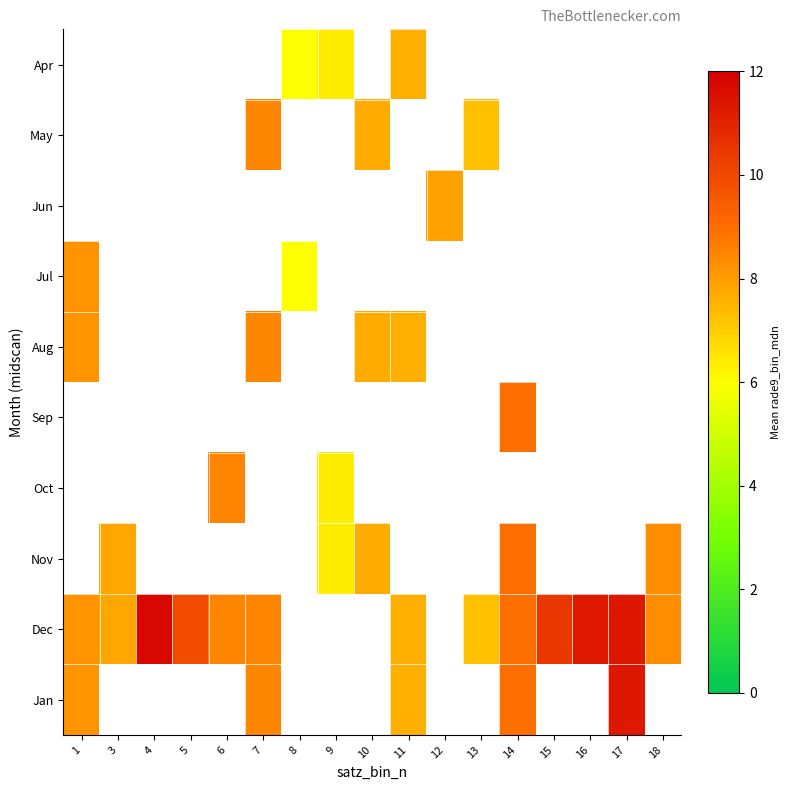

How many values in Apr are above zero?

3